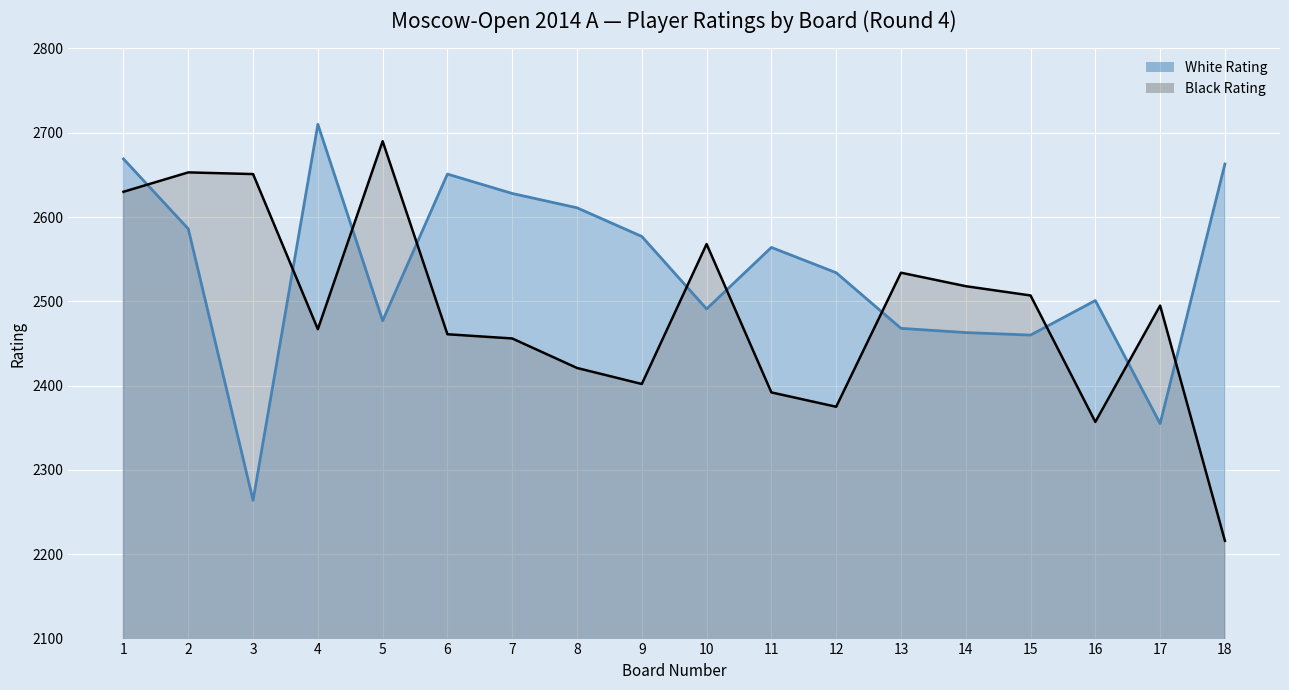

What is the difference between the maximum and minimum values in the Black Rating series?

474